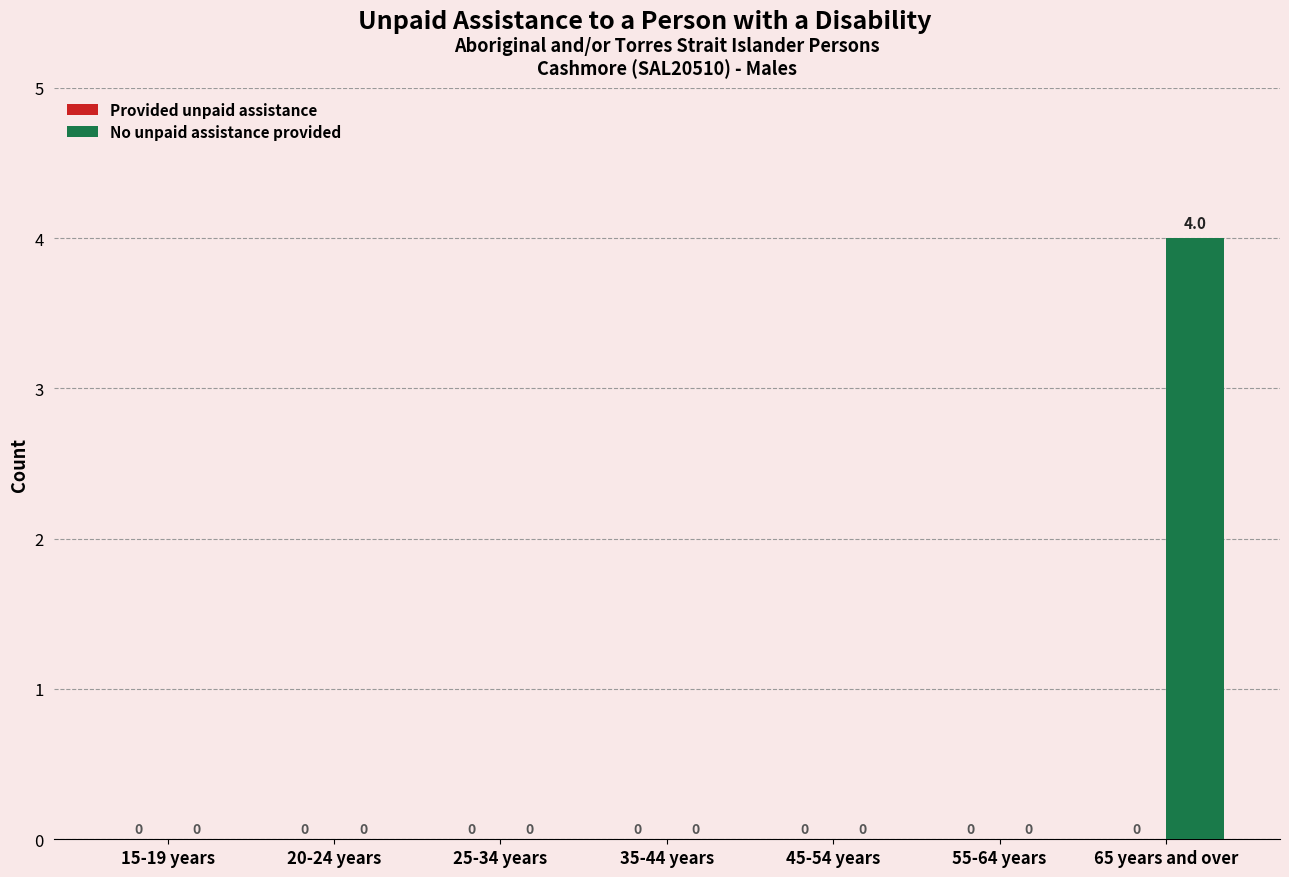

How many values are between 0 and 1?

6